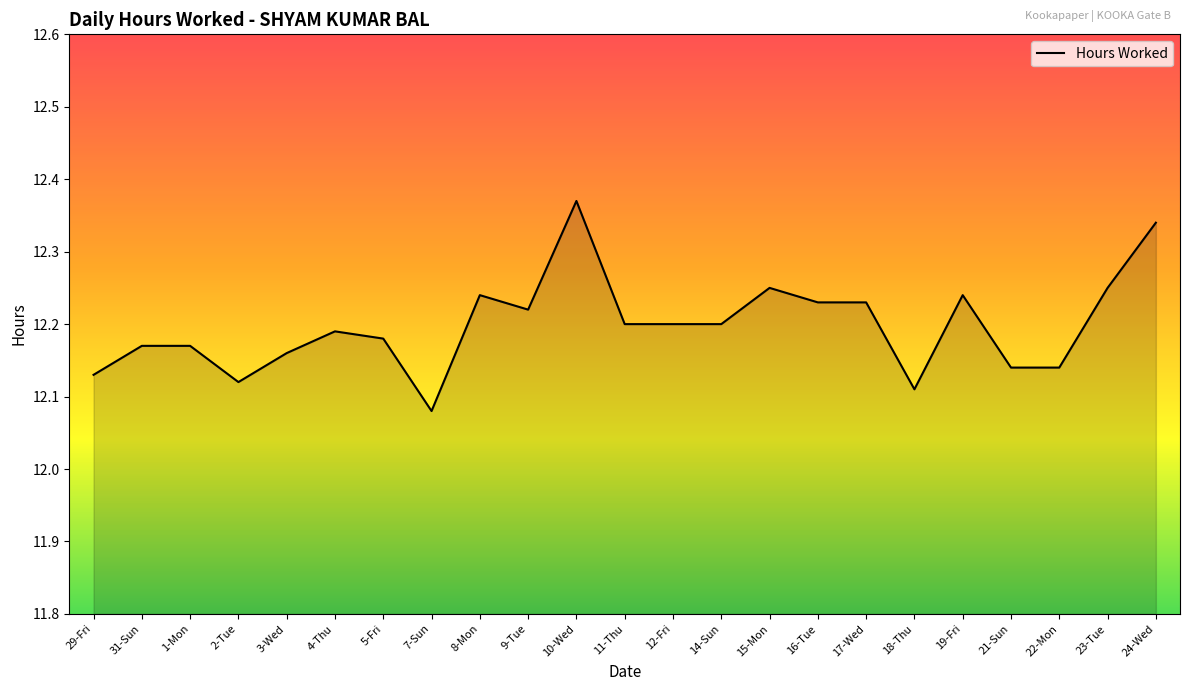

At which category does the data reach its first local valley?

2-Tue